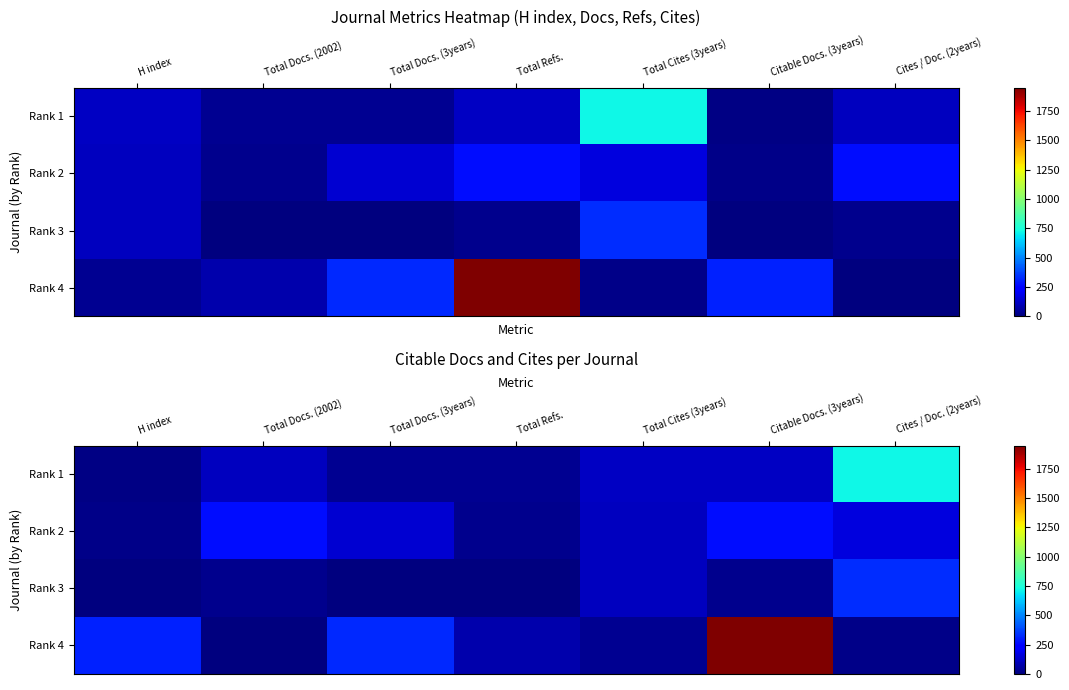

Between Cites / Doc. (2years) and Total Docs. (3years), which is larger?

Cites / Doc. (2years)